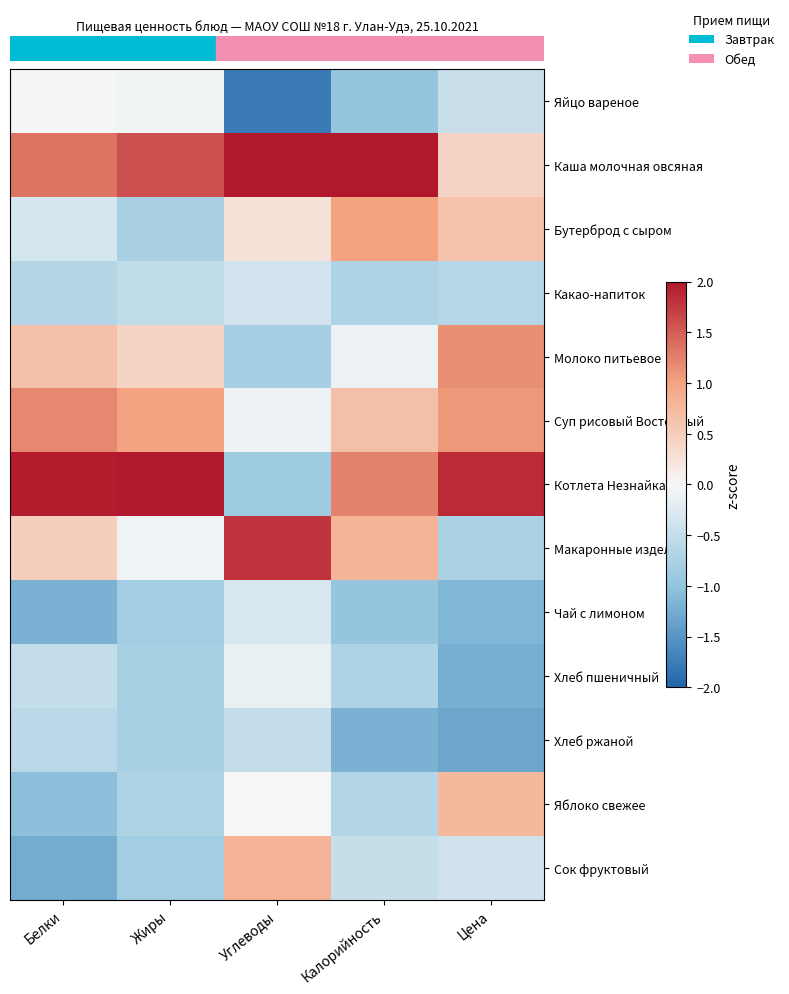

How many data points does each series have?

5